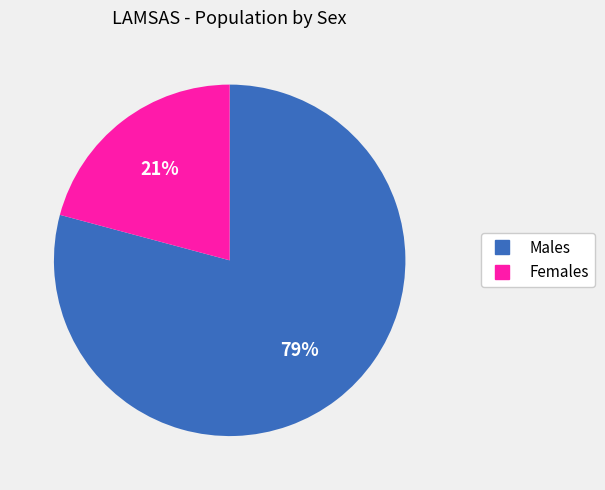

Does any single category account for the majority?

Yes